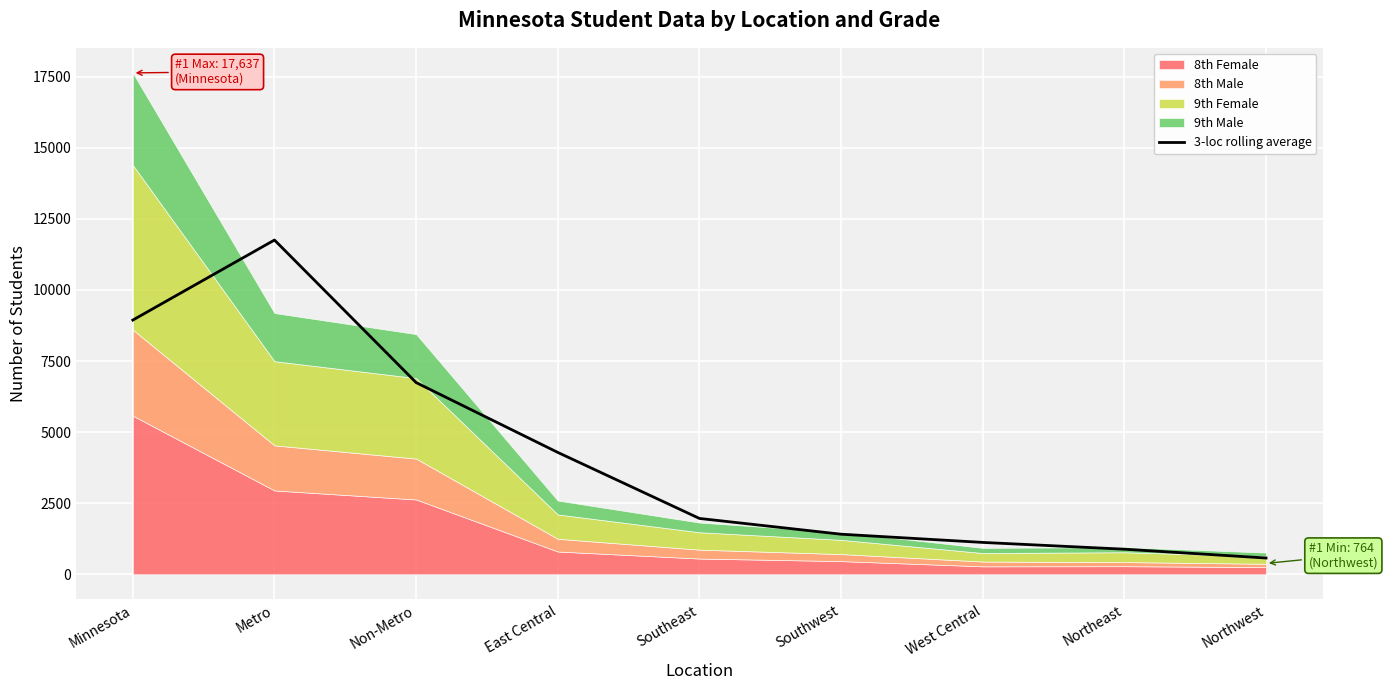

True or false: there are more than 2 points higher than both neighbors.

False